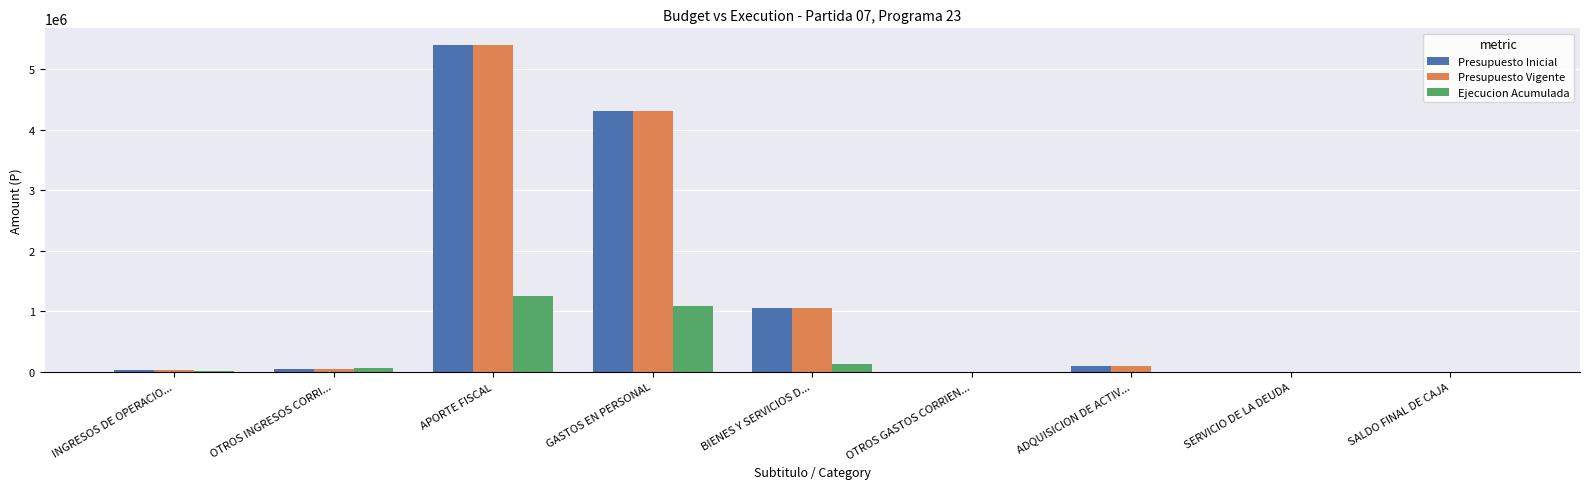

What are all the series names shown in the legend?

Presupuesto Inicial, Presupuesto Vigente, Ejecucion Acumulada